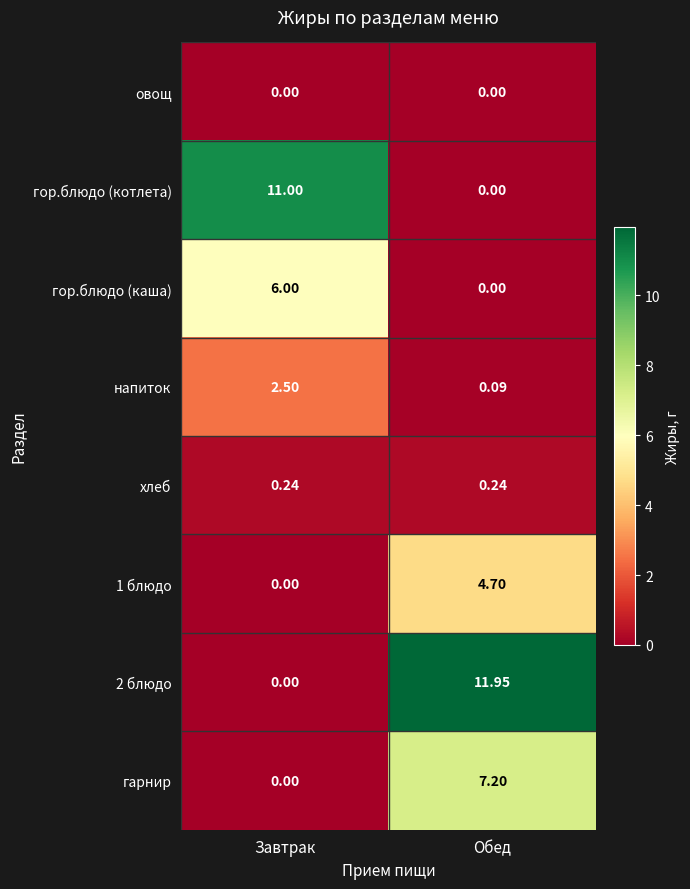

At which label is гор.блюдо (котлета) closest to 5?

Обед